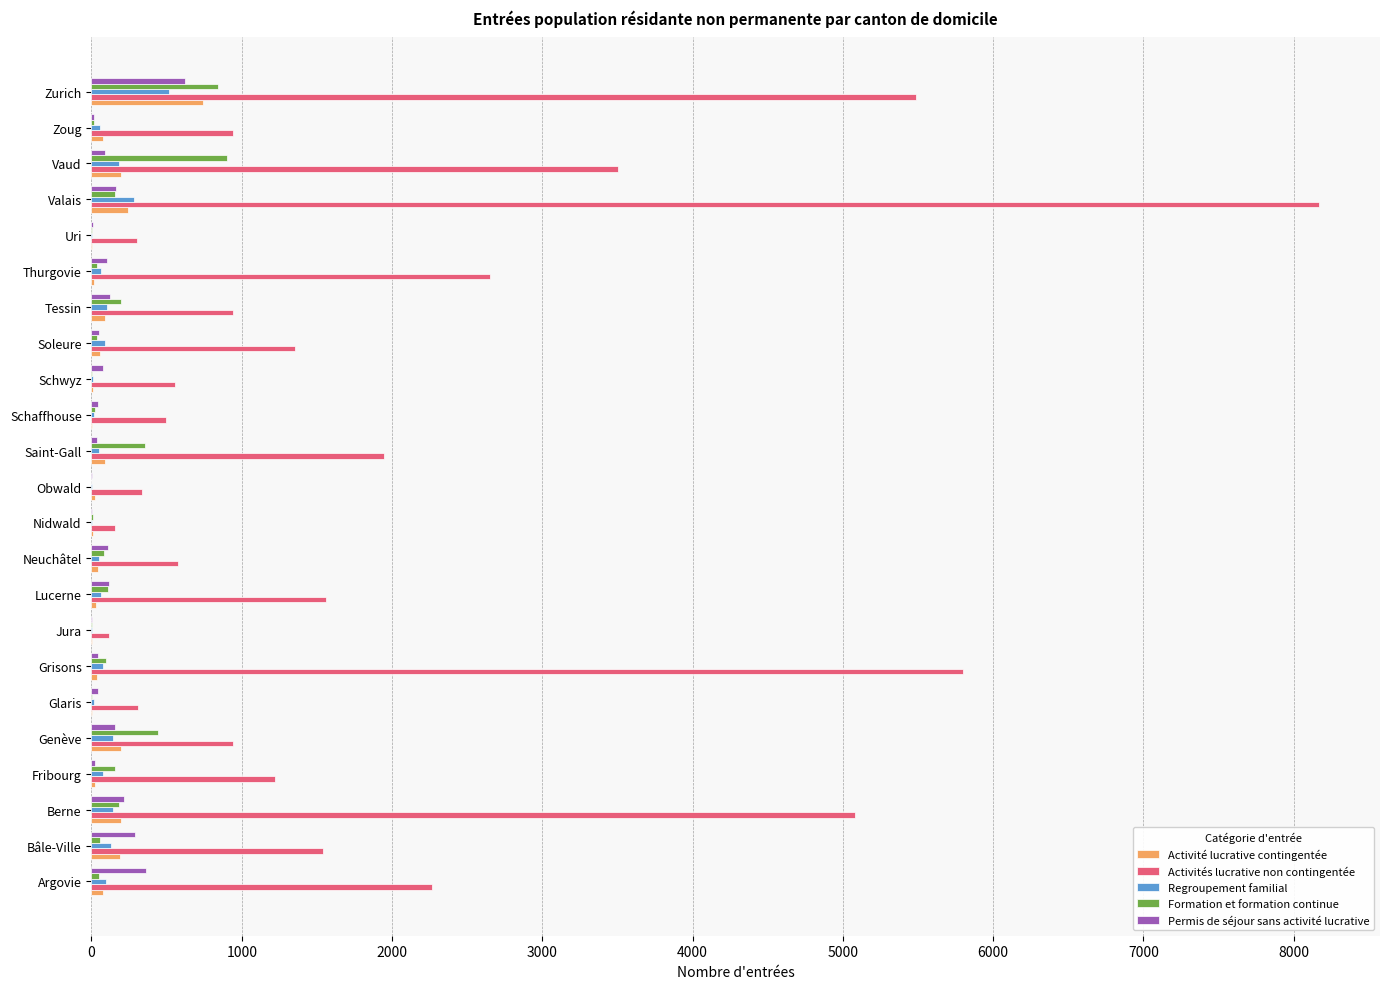

What are all the series names shown in the legend?

Activité lucrative contingentée, Activités lucrative non contingentée, Regroupement familial, Formation et formation continue, Permis de séjour sans activité lucrative